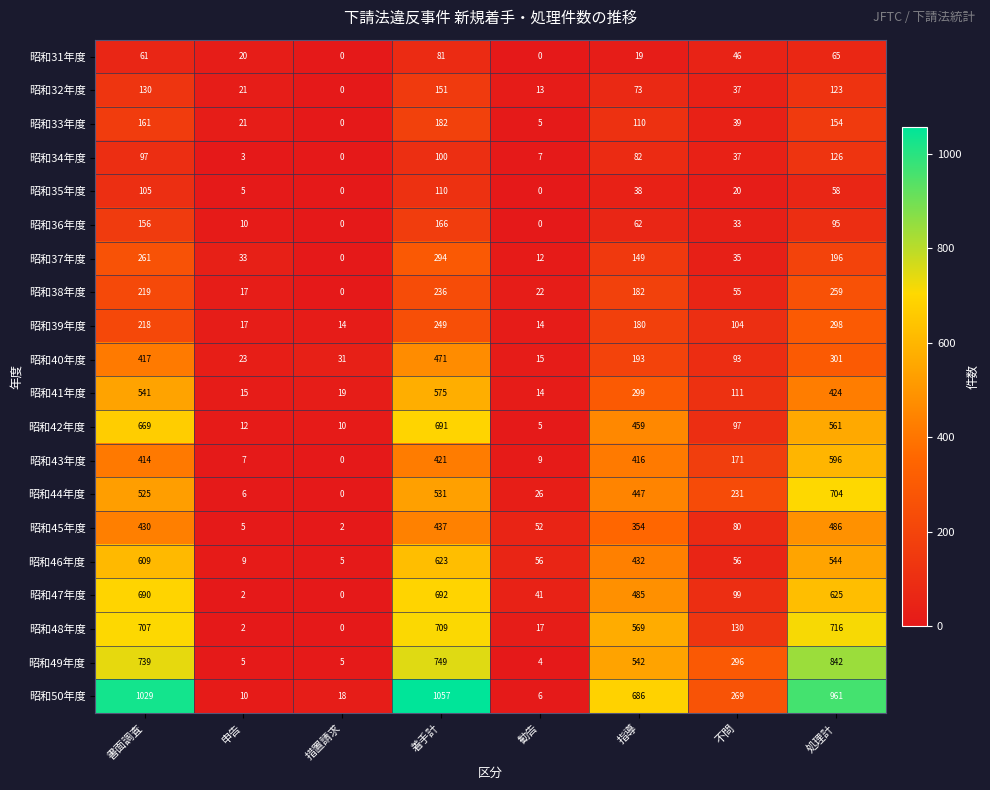

What is the average value of the 昭和35年度 series?

42